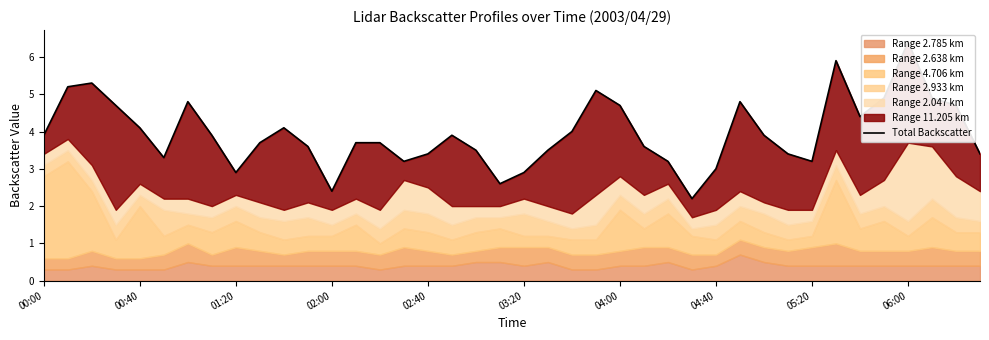

What is the ratio of the value at 03:20 to the value at 20?

1.1